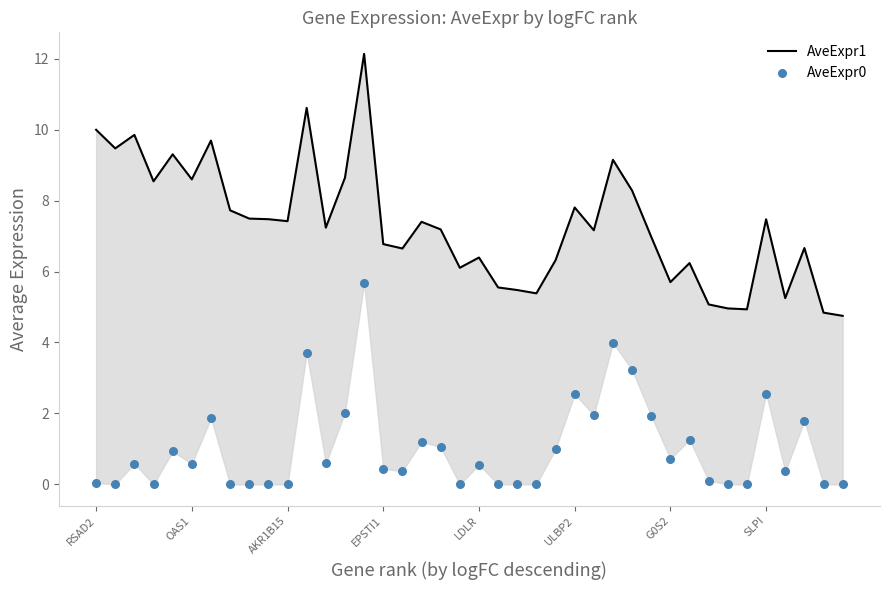

Which series contains the lowest Y value?

AveExpr0